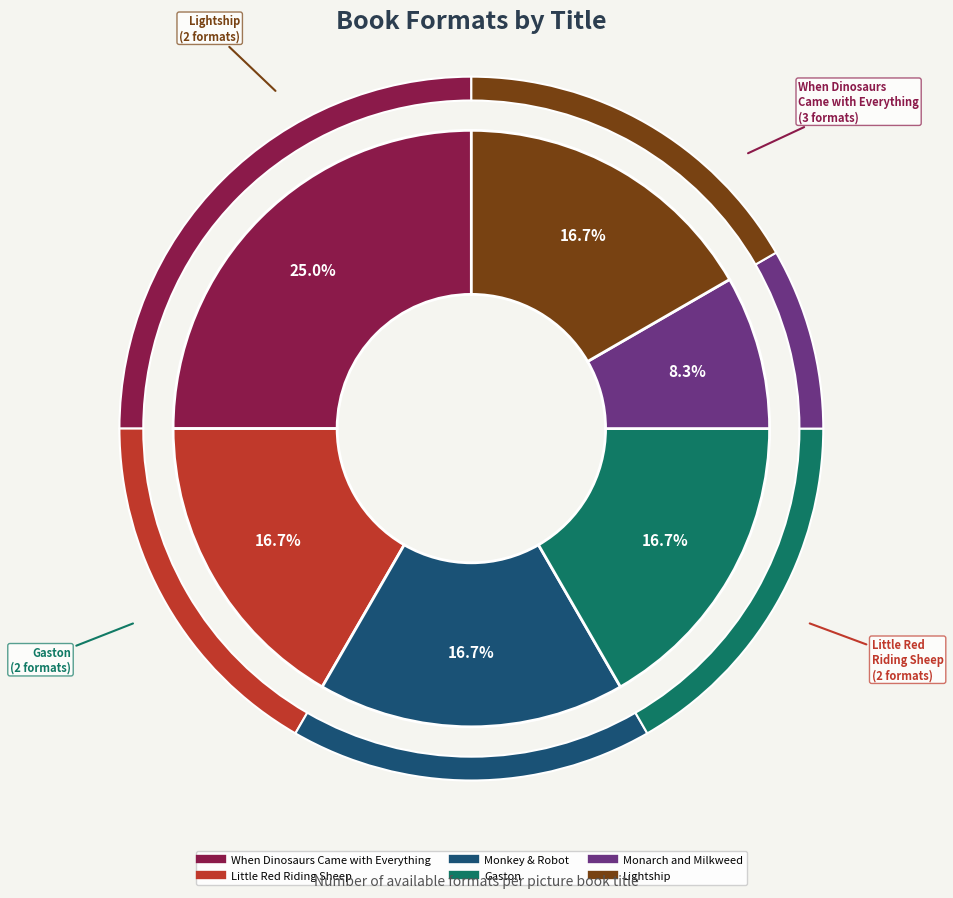

What percentage do Little Red Riding Sheep and Monkey & Robot together represent?

33.3%